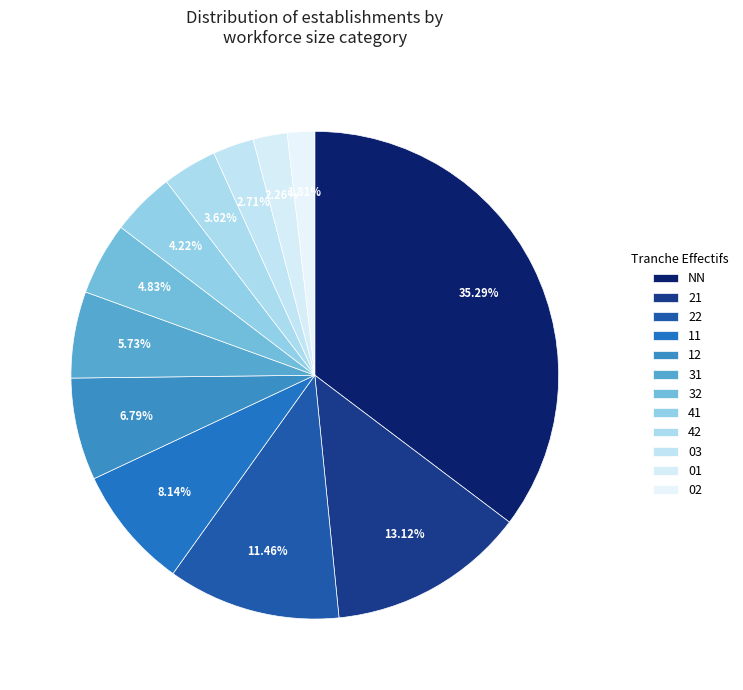

Combined, do 22 and 02 account for over 50%?

No